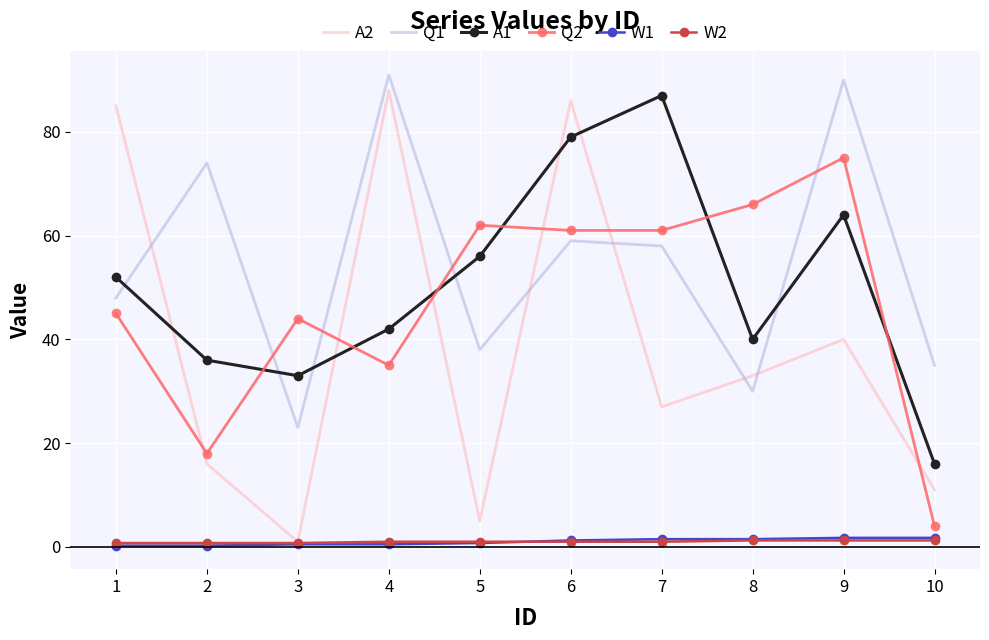

True or false: W2 and A1 intersect in this chart.

False